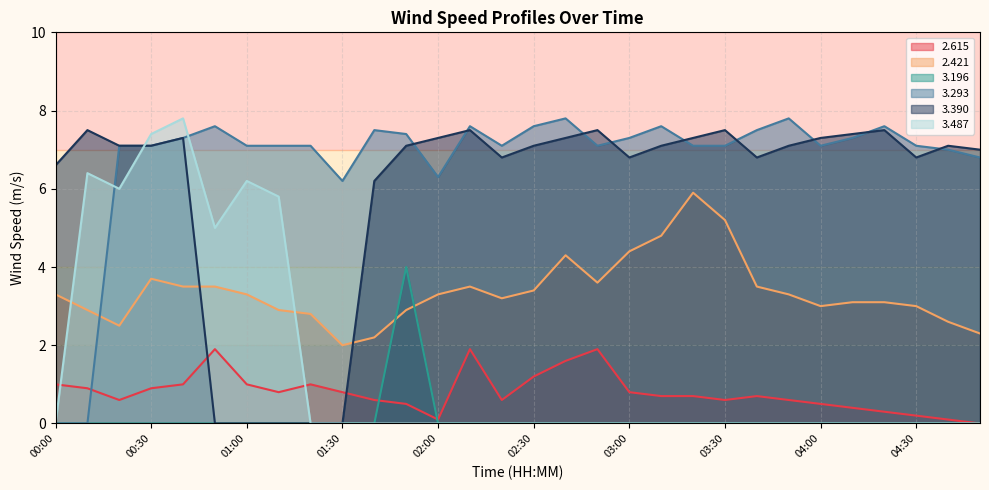

What is the difference between the maximum and minimum values in the 3.487 series?

7.8